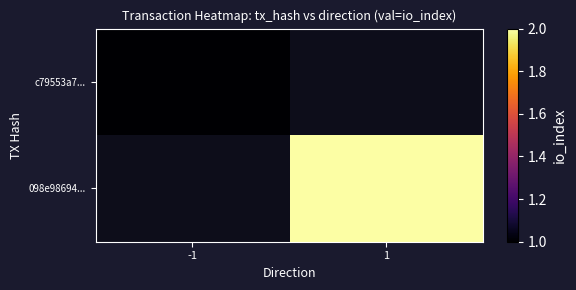

Which category has the highest value across all series?

1